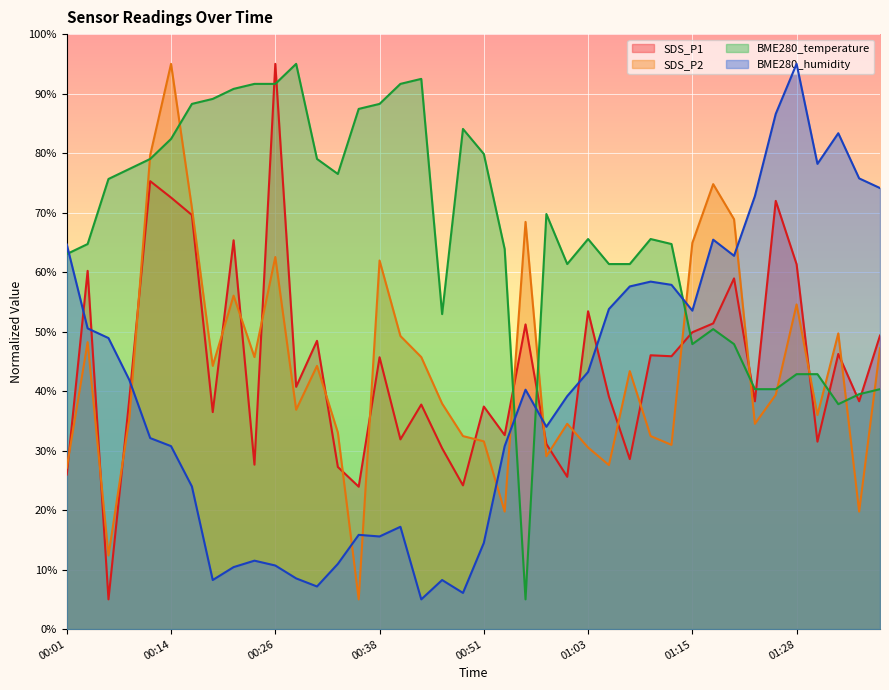

What is the total value across all series at 01:25?

238.3